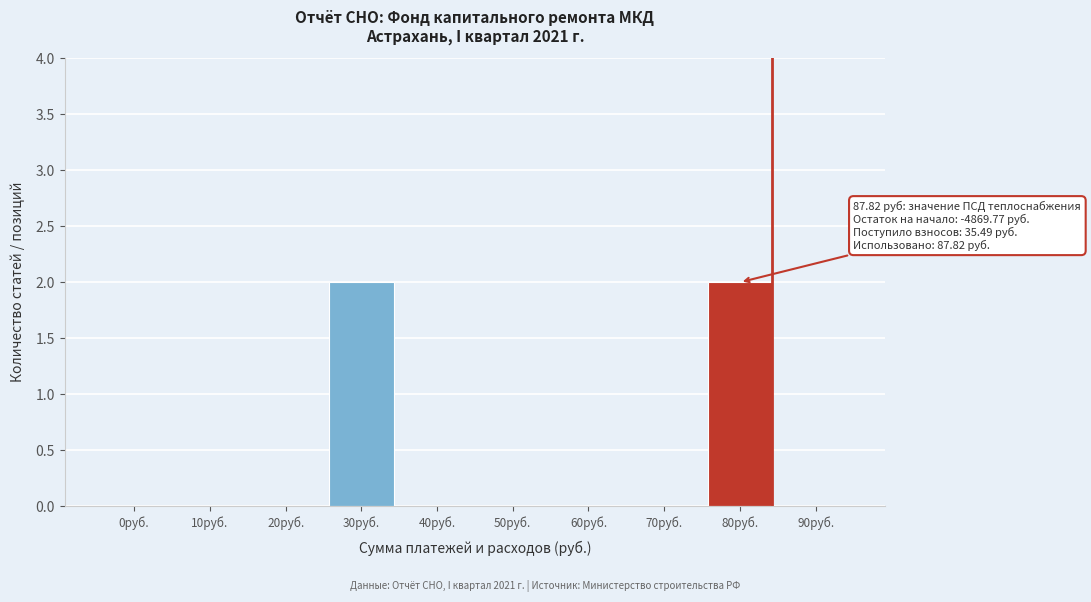

Reading left to right, extract all data points from this chart.

0руб.=0	10руб.=0	20руб.=0	30руб.=2	40руб.=0	50руб.=0	60руб.=0	70руб.=0	80руб.=2	90руб.=0